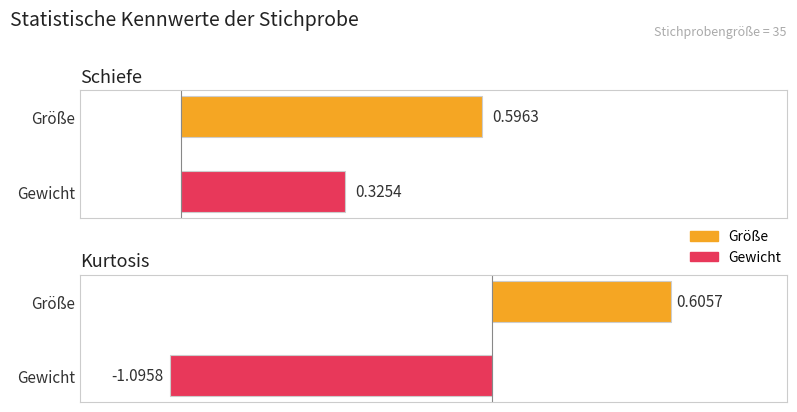

How many bars are there in total?

4